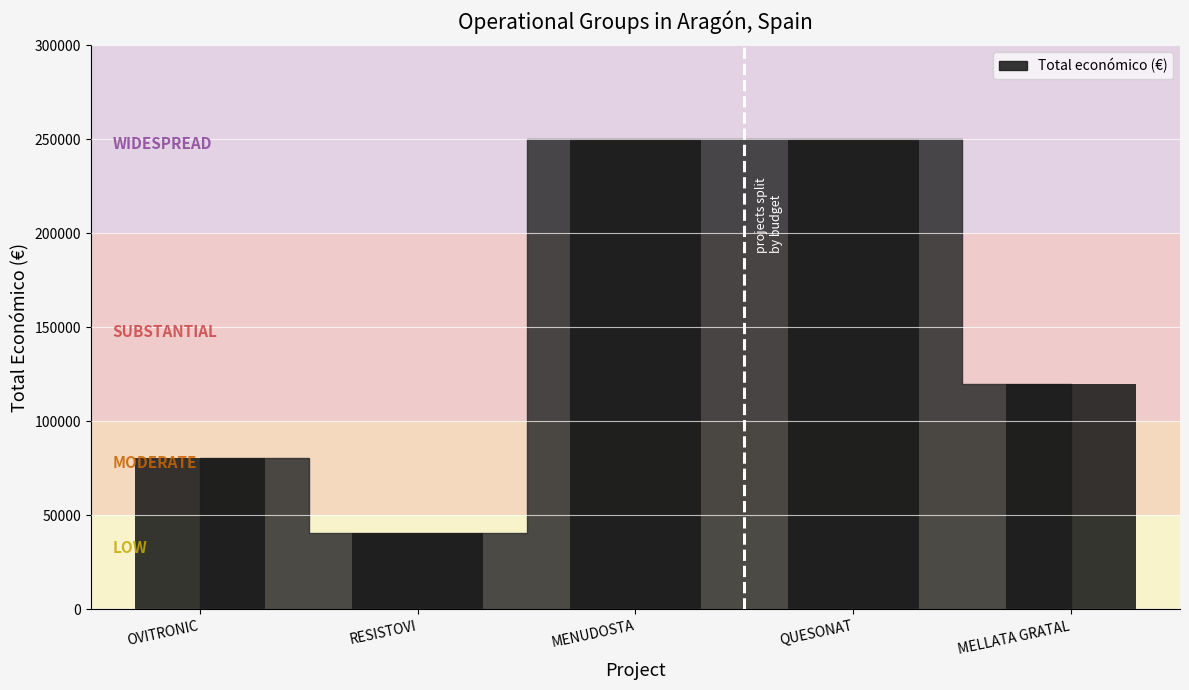

How many bars are there in total?

5